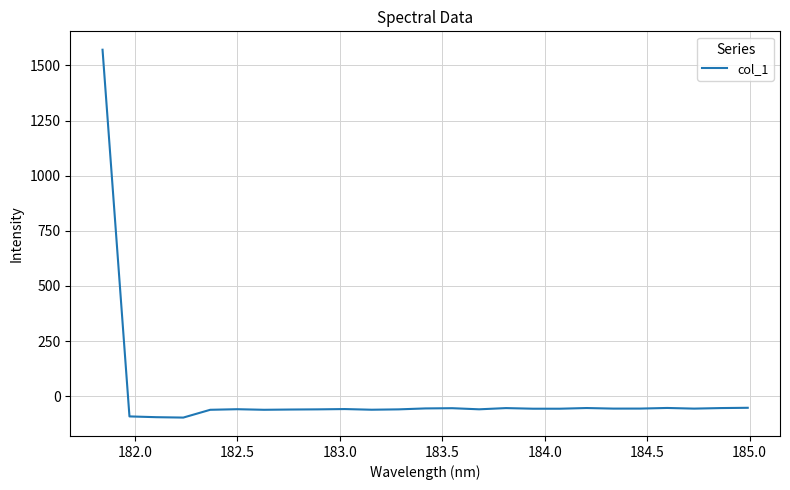

What is the difference between the maximum and minimum values?

1668.2